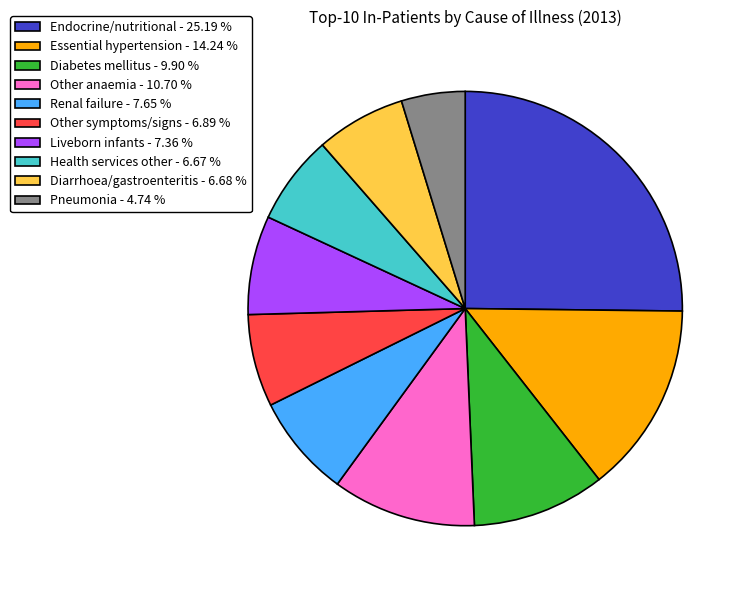

Combined, do Endocrine/nutritional - 25.19 % and Pneumonia - 4.74 % account for over 50%?

No